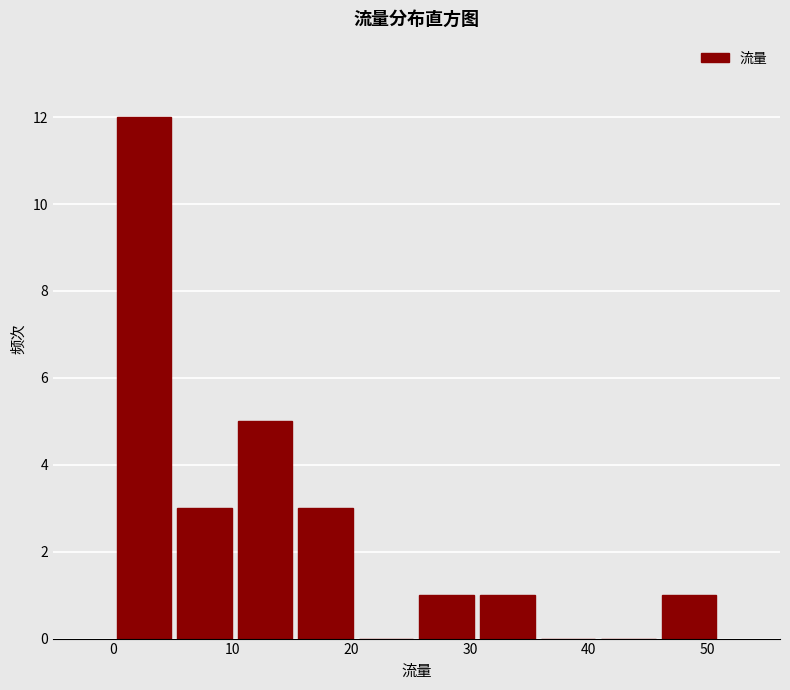

What is the height of the bar covering 5.1 to 10.2 on the x-axis? Neither the bar edges nor the heights are printed on the chart, so give them approximately, as read against the axes.

3